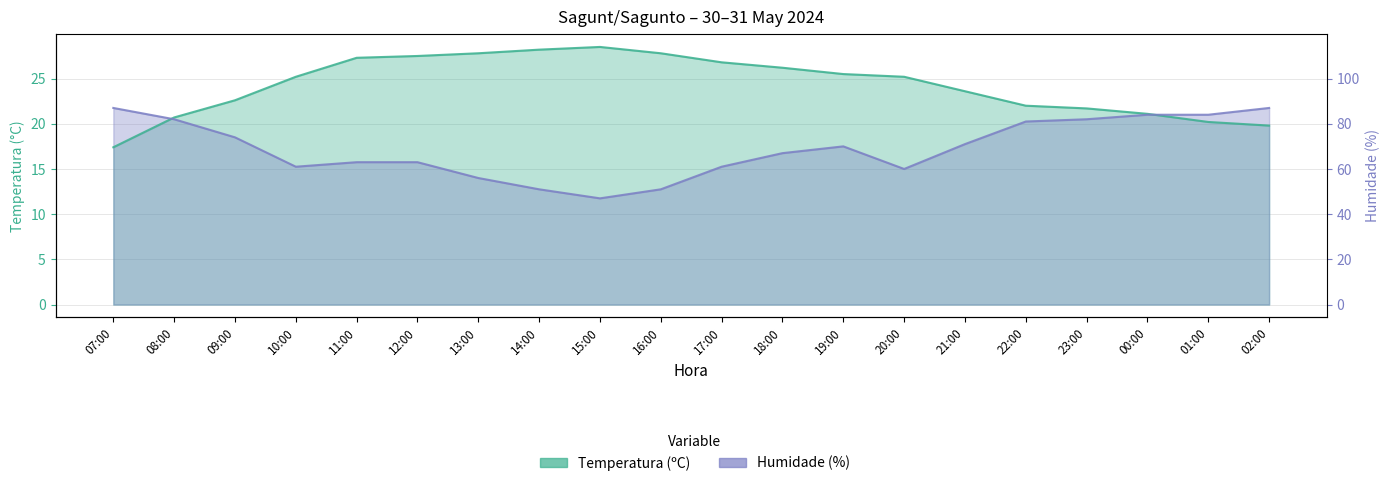

At which category is the sum across all series the highest?

12:00